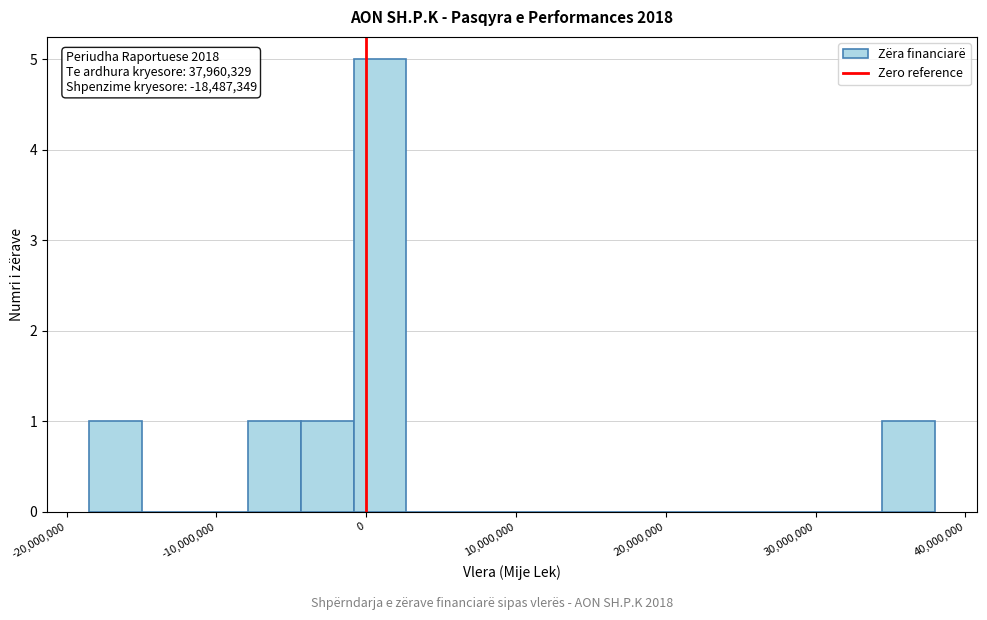

Around what value on the x-axis is the tallest bar? Give the approximate position of its centre, as read against the axis.

1000000